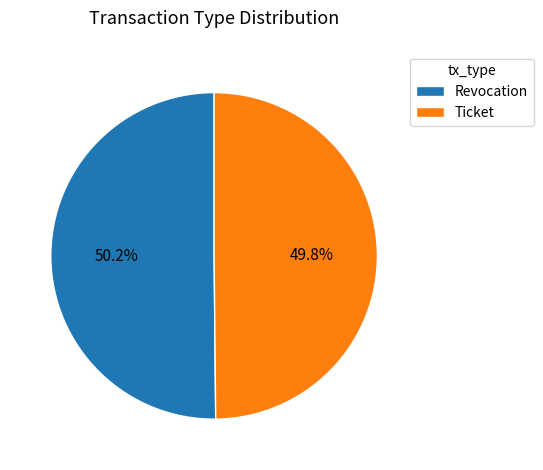

What percentage is the Revocation slice, to the nearest percent?

50%